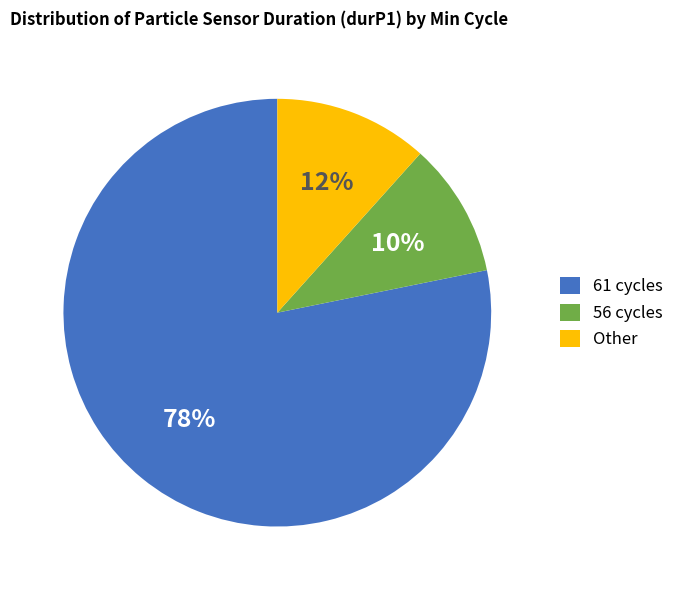

Count the number of slices in the pie.

3